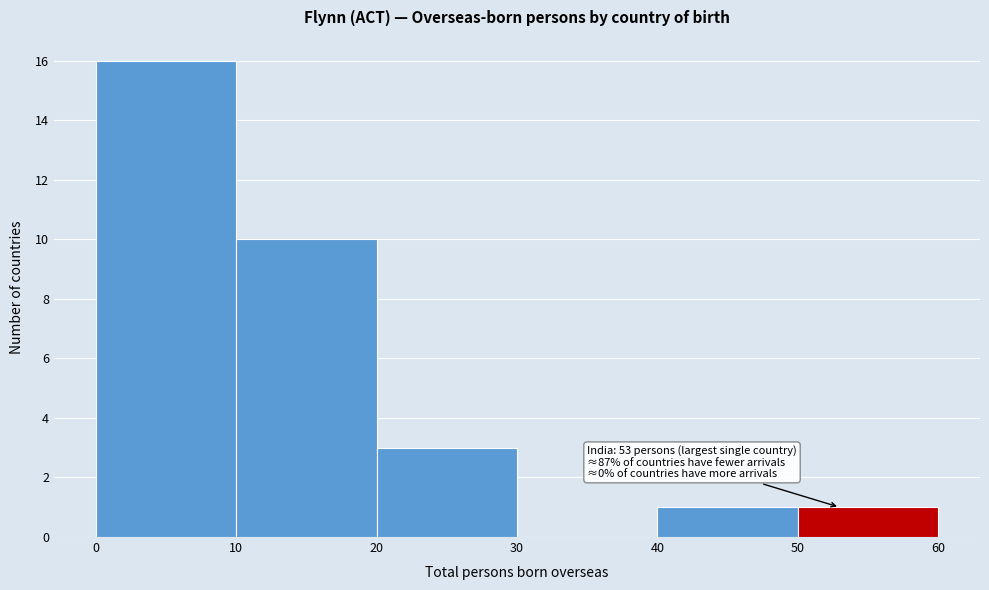

Over which range of the x-axis is the bar tallest?

0 to 10